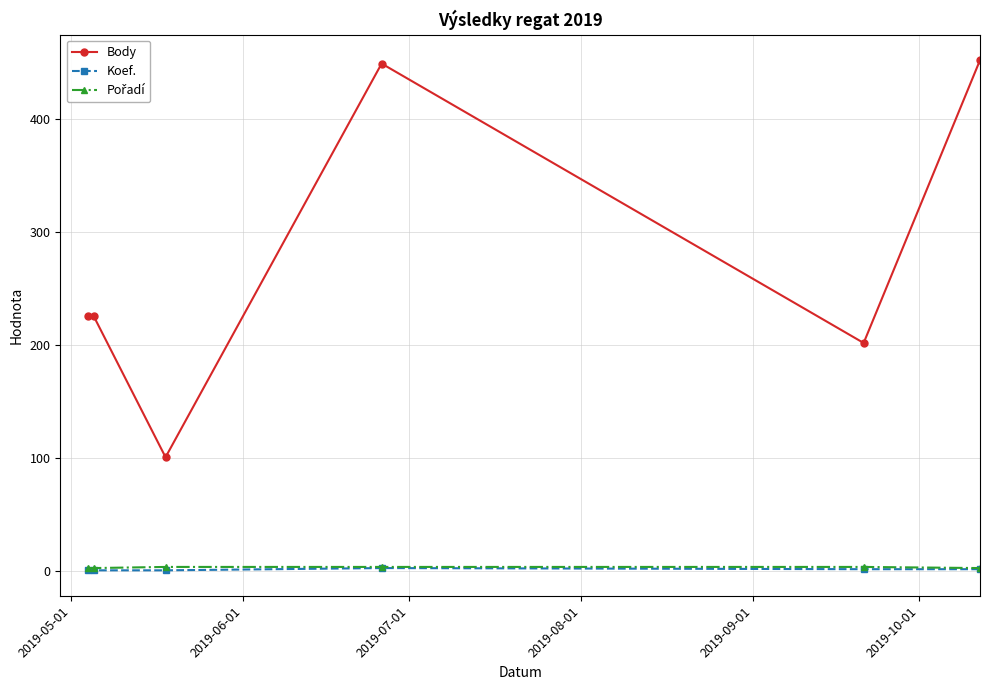

How many data points in Body are less than 226?

2